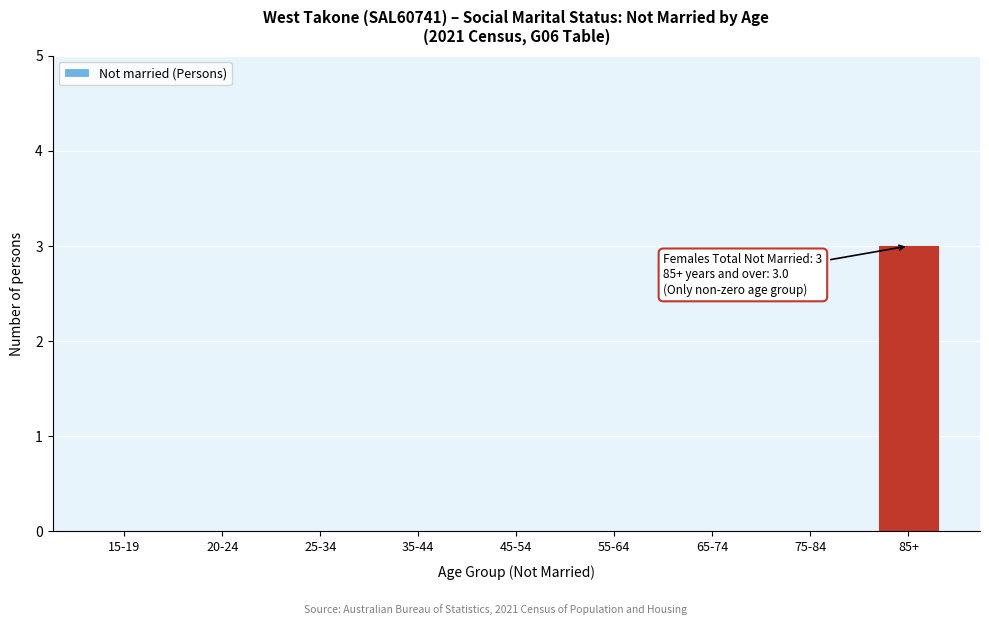

Reading left to right, transcribe all the data shown in this chart.

15-19=0	20-24=0	25-34=0	35-44=0	45-54=0	55-64=0	65-74=0	75-84=0	85+=3